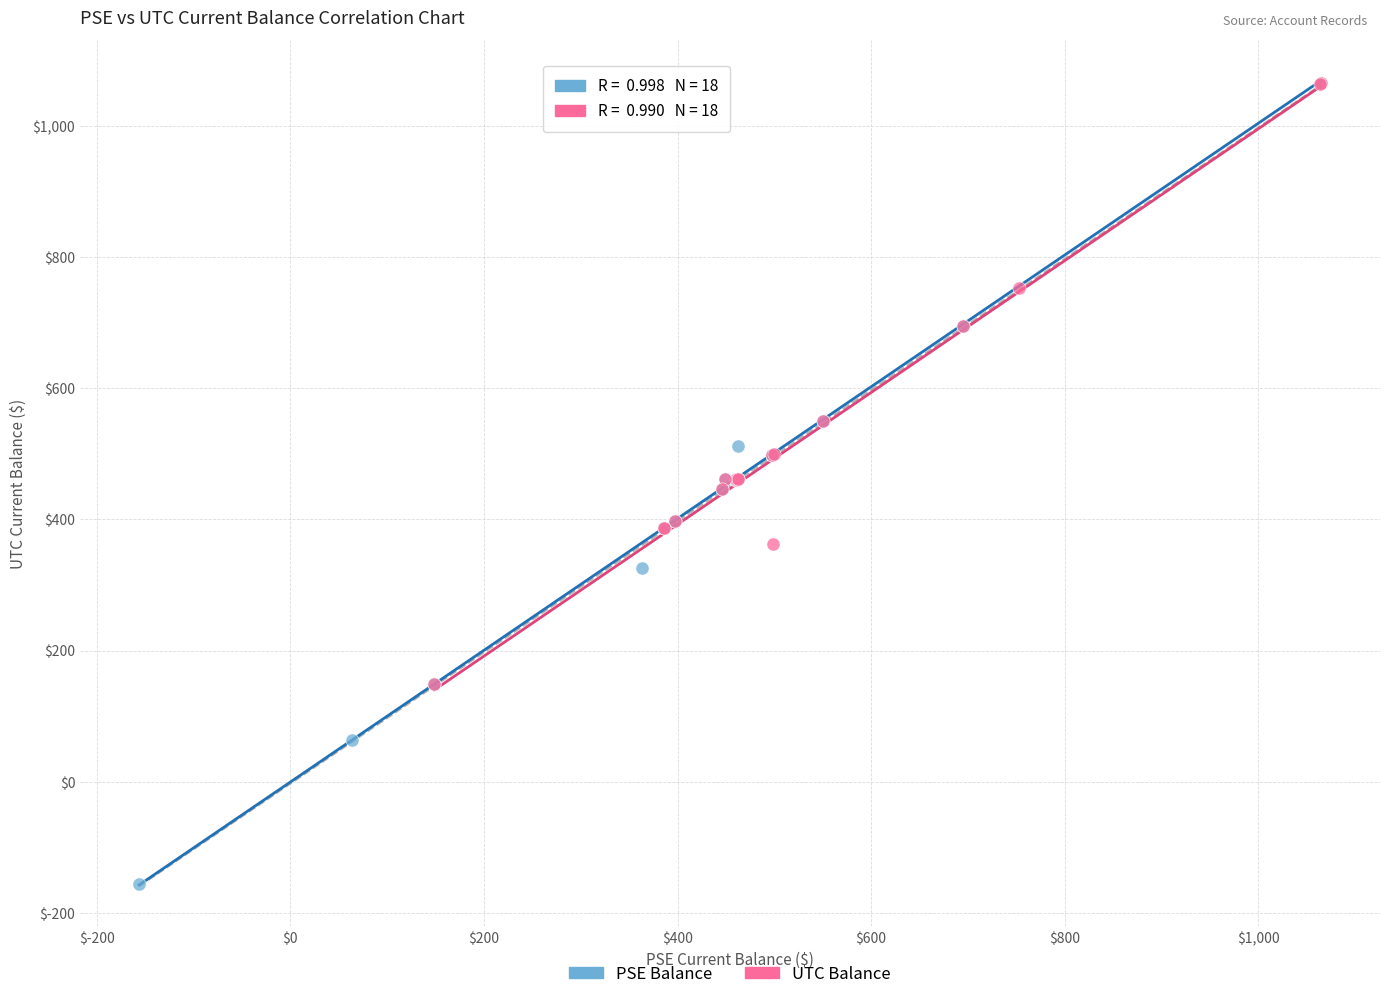

Which series reaches the minimum Y coordinate?

PSE Balance